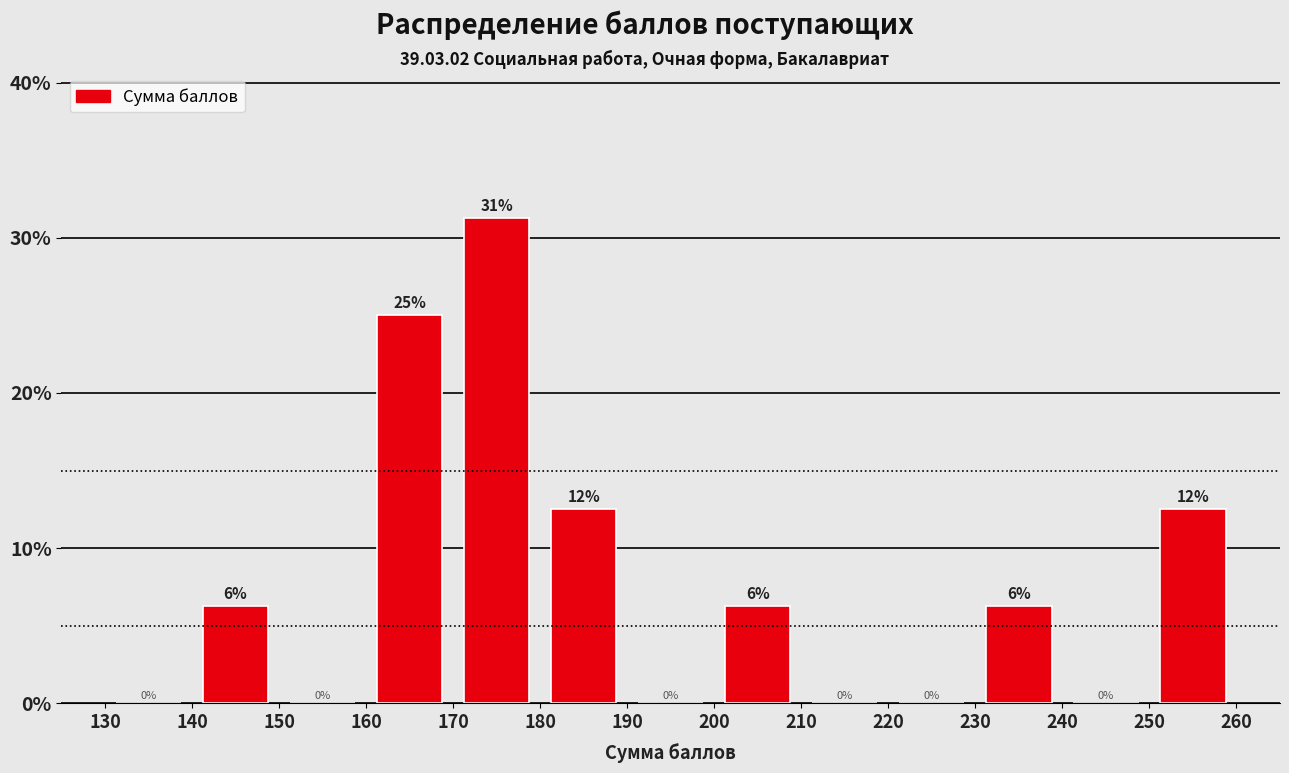

Over which range of the x-axis is the bar tallest?

170 to 180